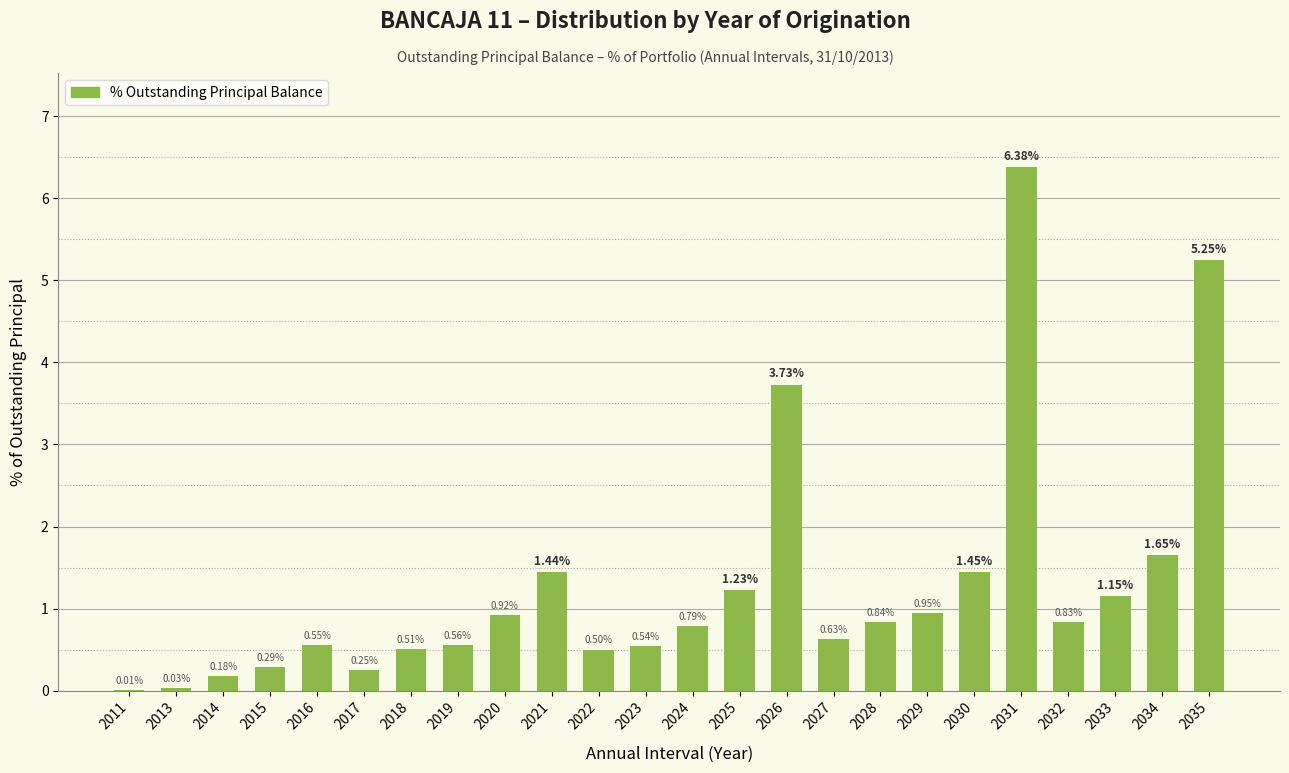

What is the difference between the values at 2035 and 2032?

4.4